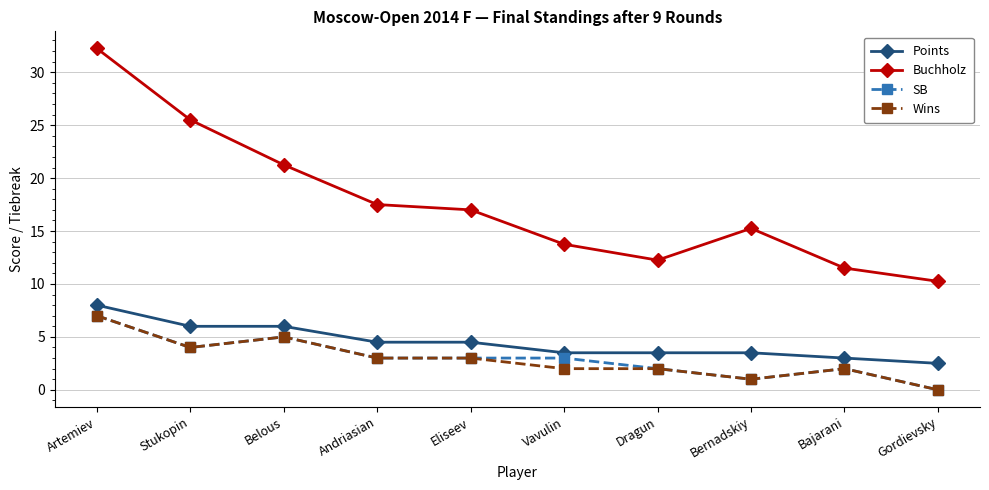

What is the average value of the SB series?

3.0